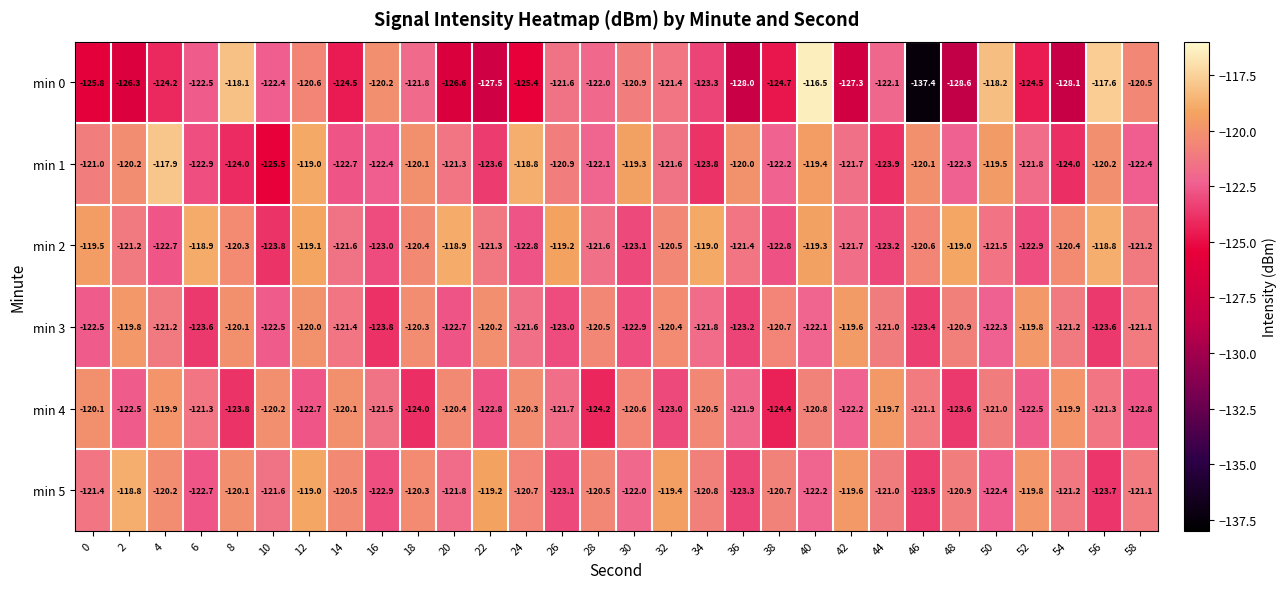

Rank the series at 14 from highest to lowest value.

min 4, min 5, min 3, min 2, min 1, min 0